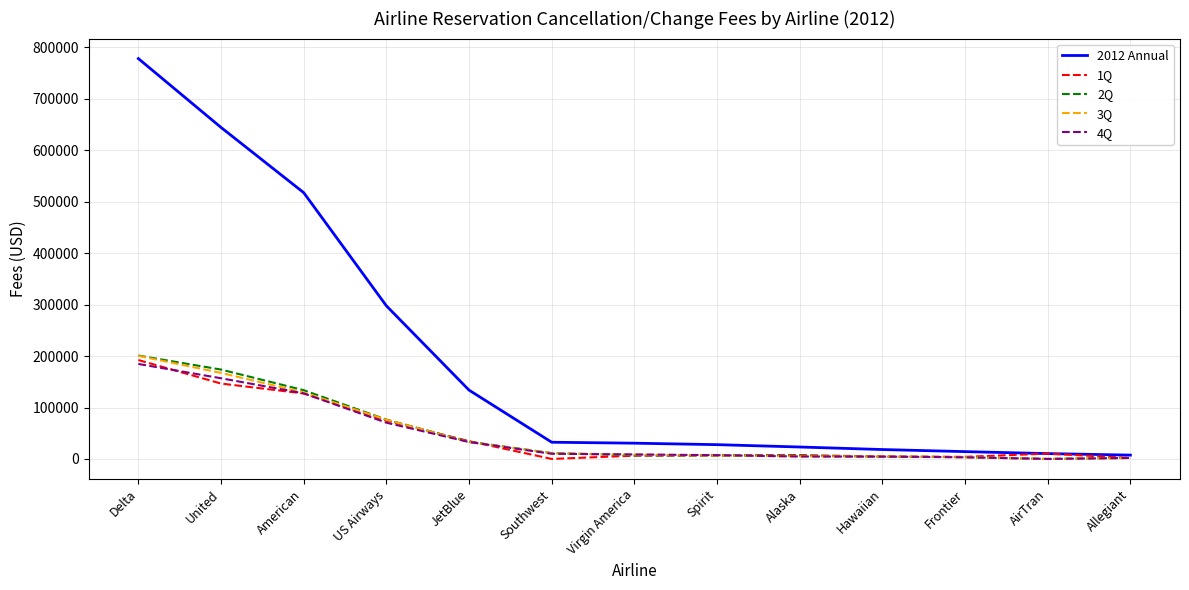

Is the value of 3Q at Allegiant greater than the value of 2012 Annual at Delta?

No